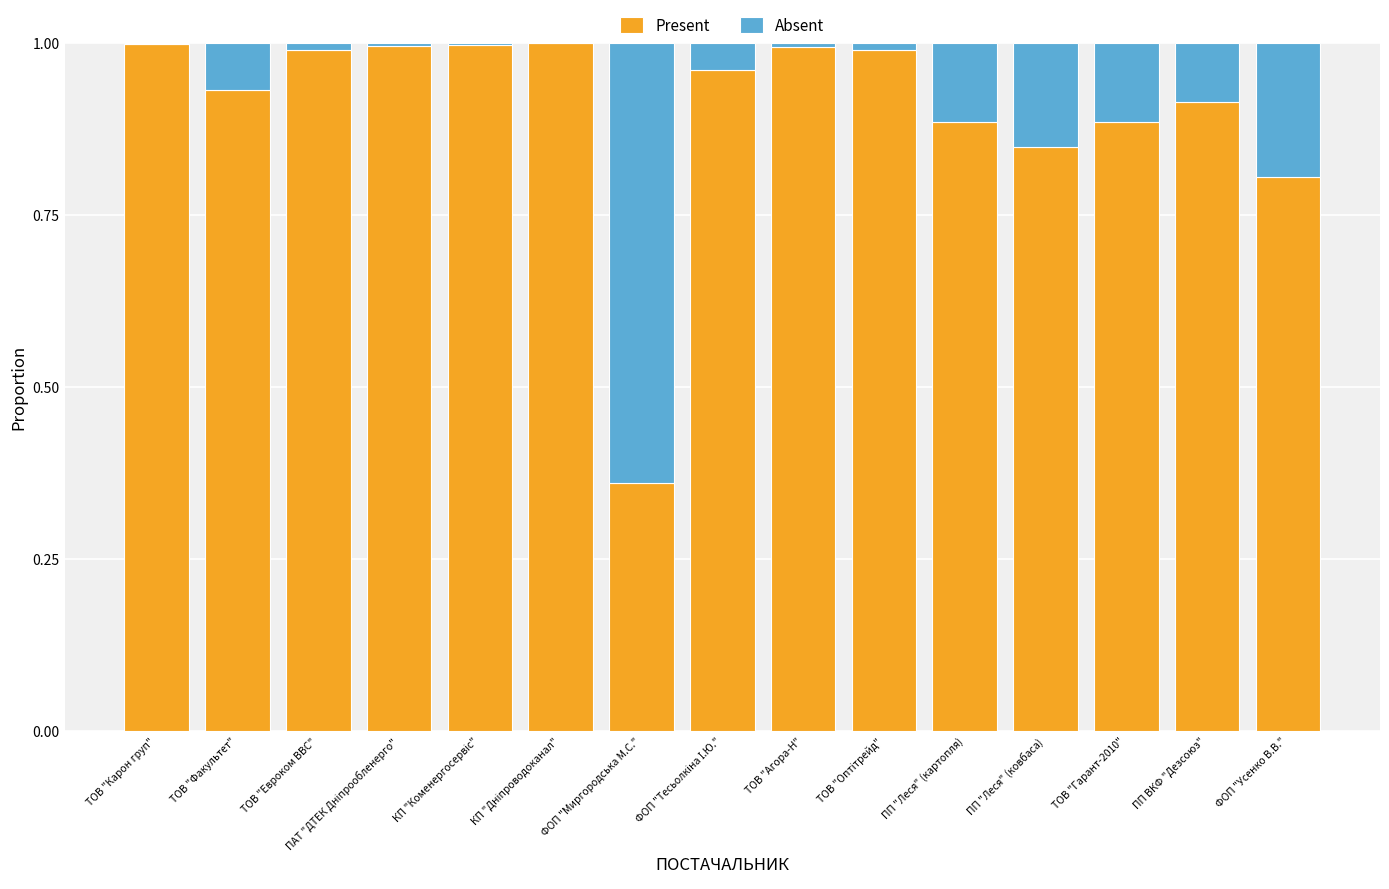

What is the sum of all Present values?

13.6